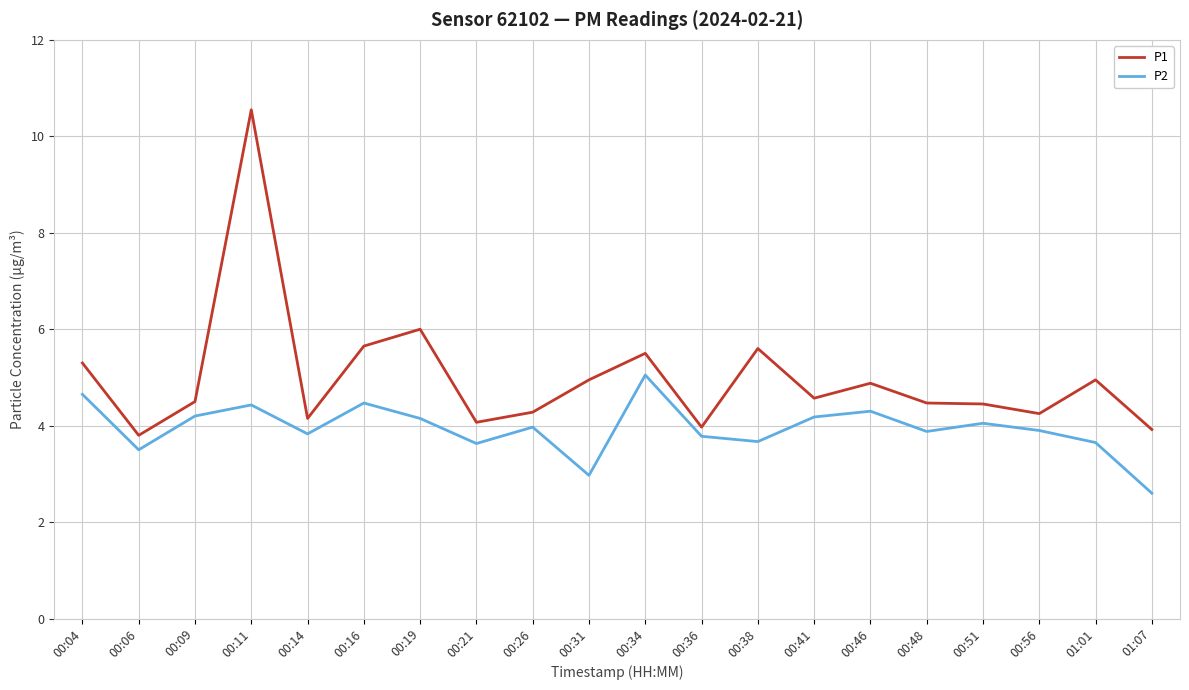

Is it true that P2 equals 8.0 at 00:04?

False